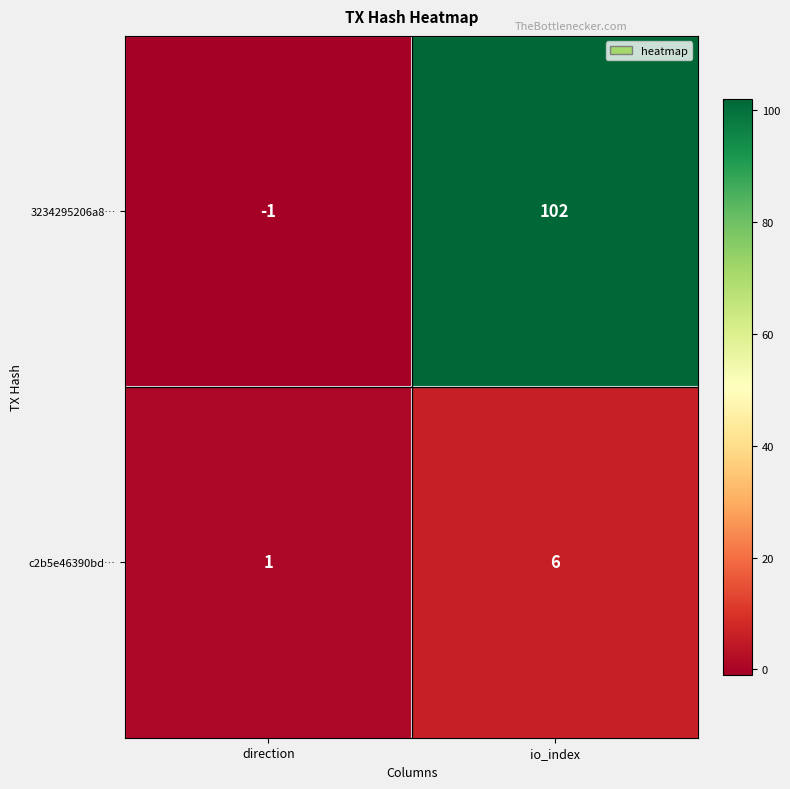

List the series in order of their overall mean, lowest first.

c2b5e46390bd…, 3234295206a8…